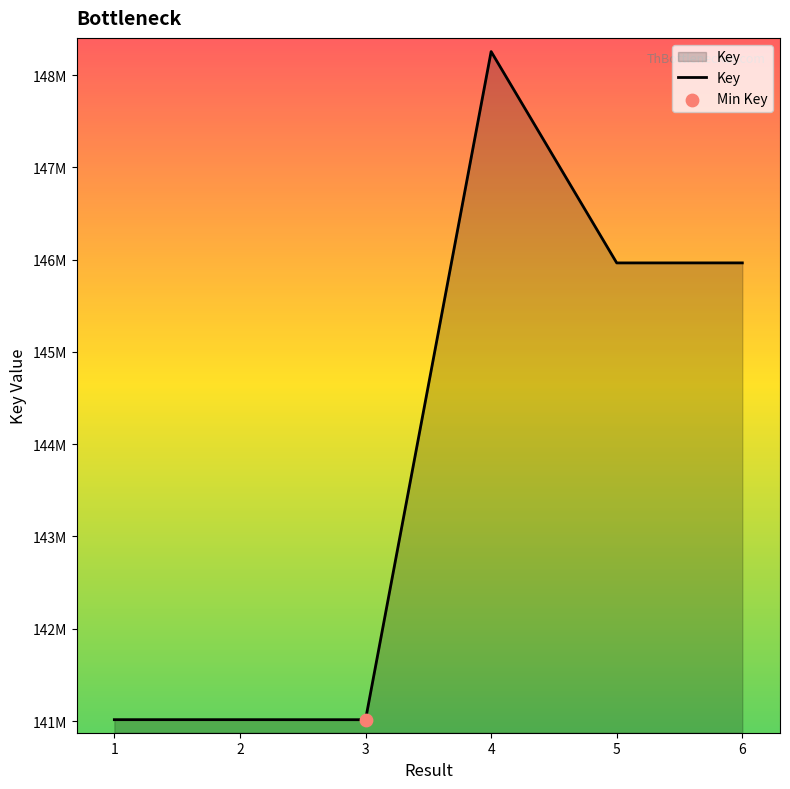

Which has a higher value, 2 or 4?

4